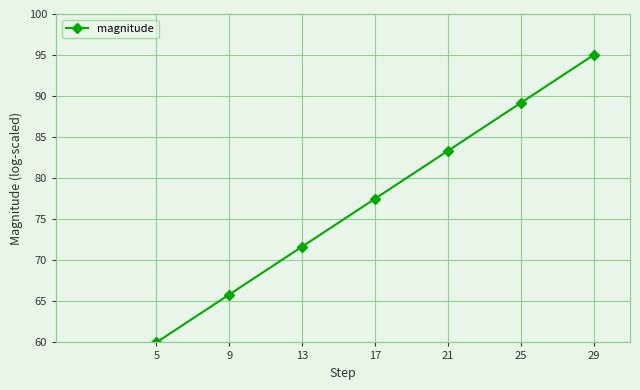

What is the difference between the values at 17 and 9?

11.7